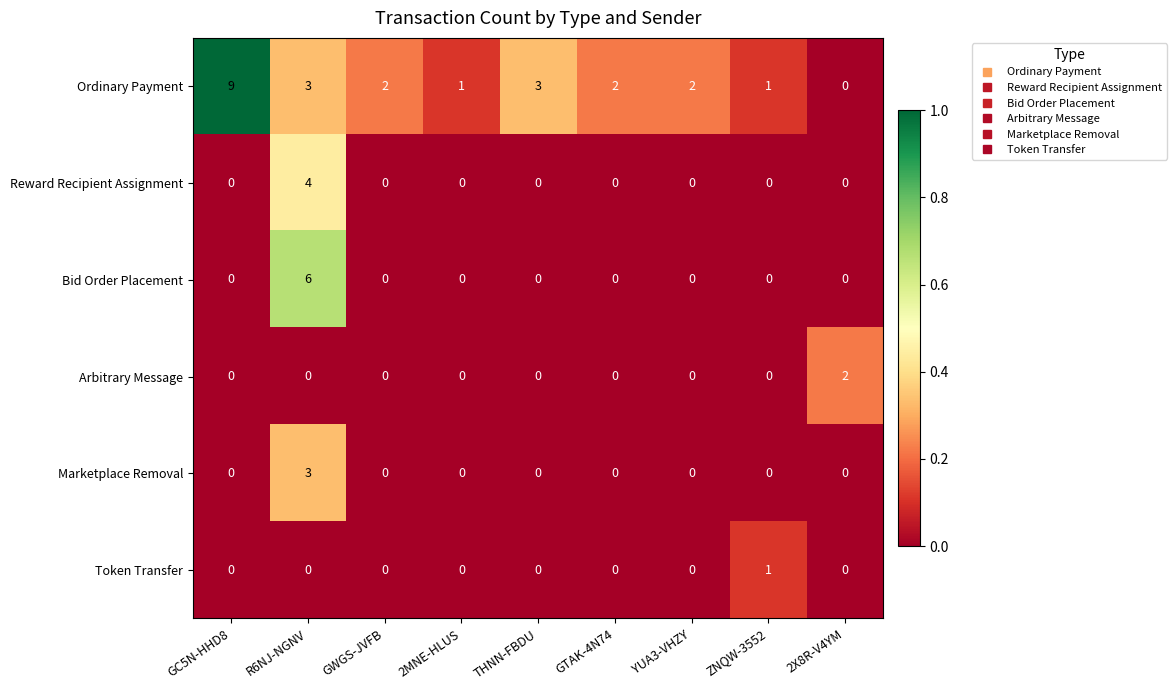

At which category is the sum across all series the highest?

R6NJ-NGNV